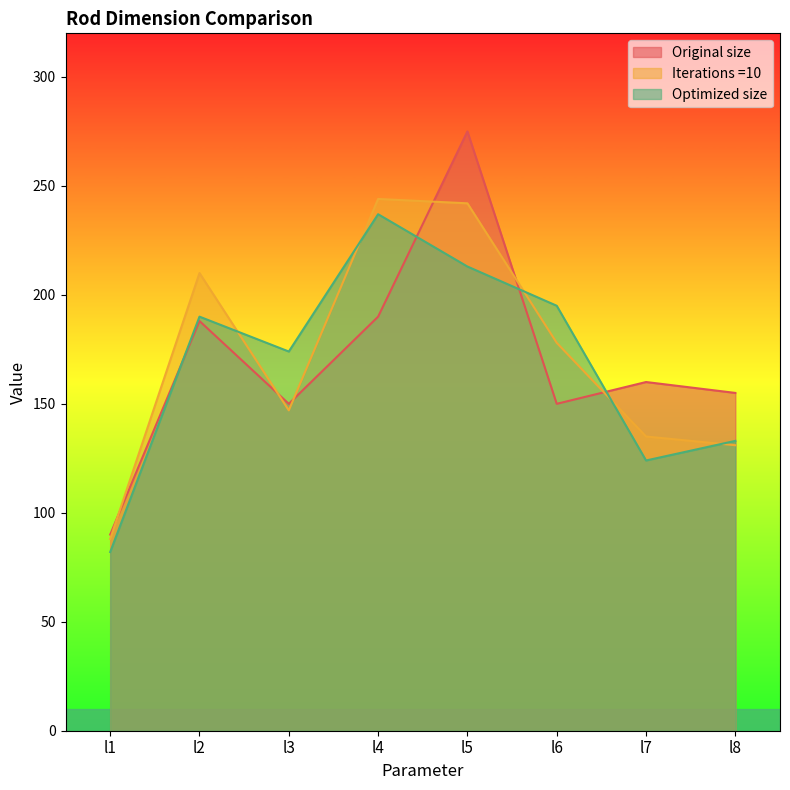

What is the minimum value shown in the chart?

82